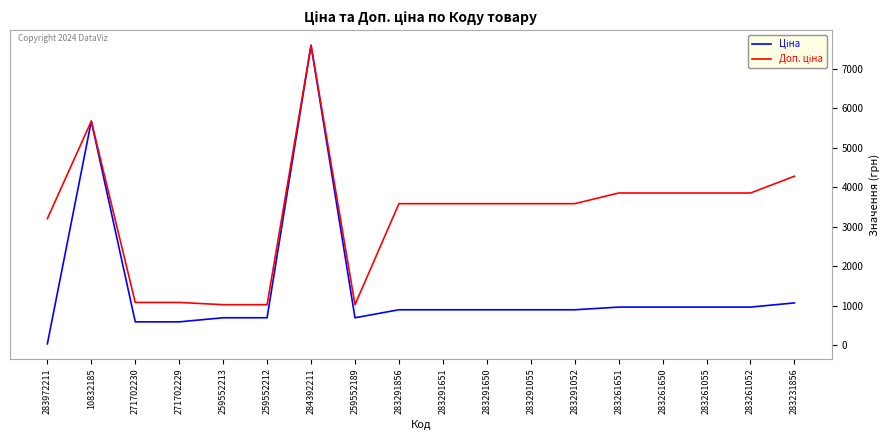

Is this an area chart (filled region under the line)?

No